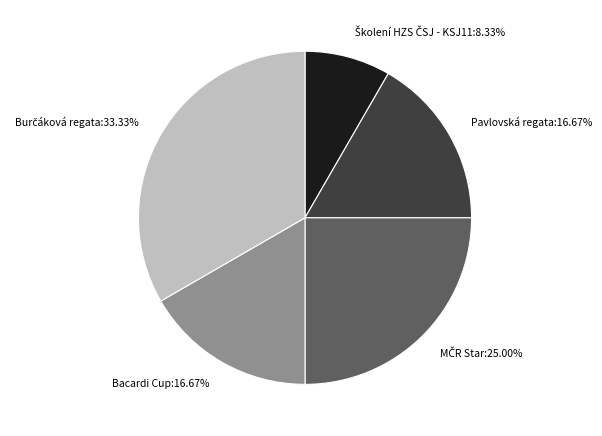

Does any single category account for the majority?

No